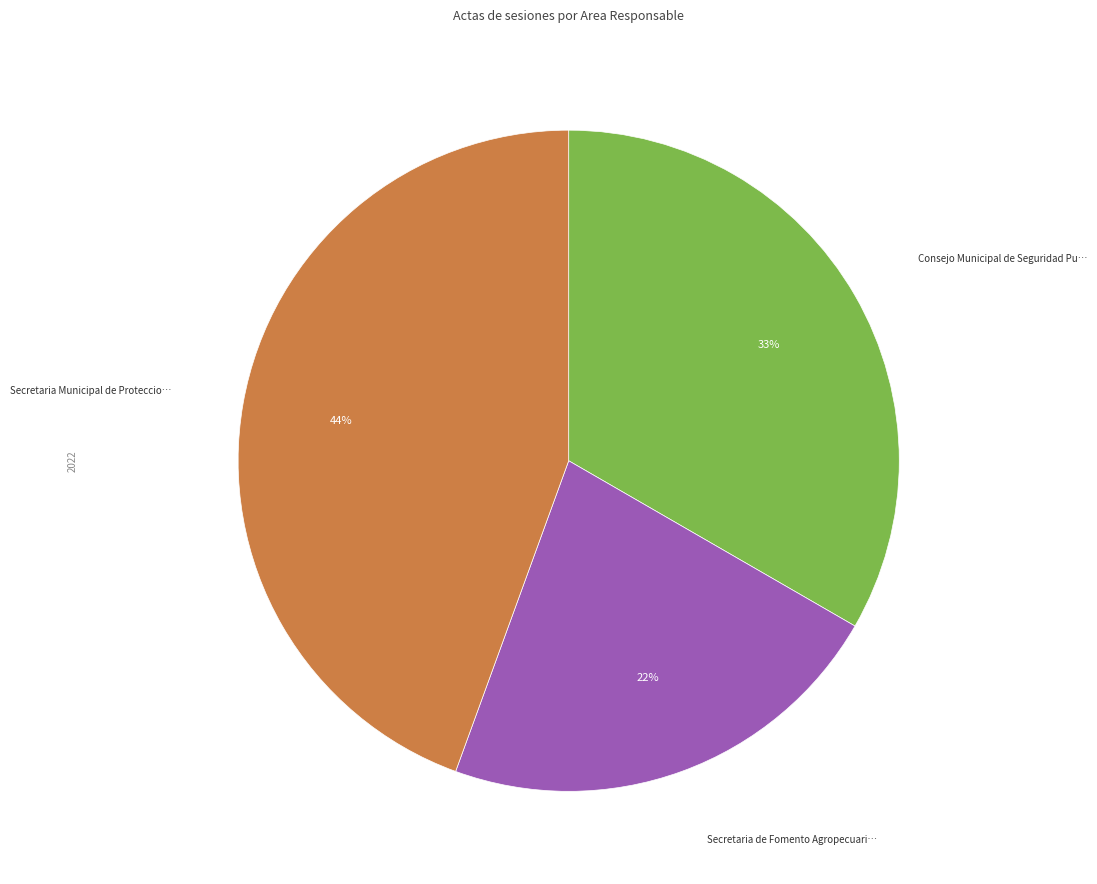

Does any single category account for the majority?

No